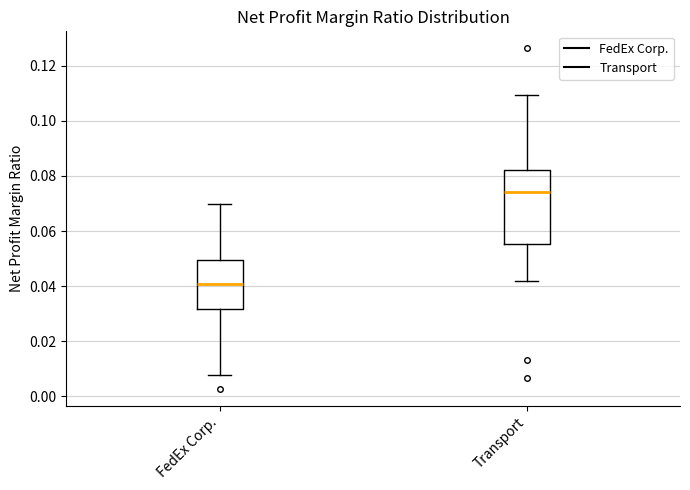

Which box's median line is the highest?

Transport